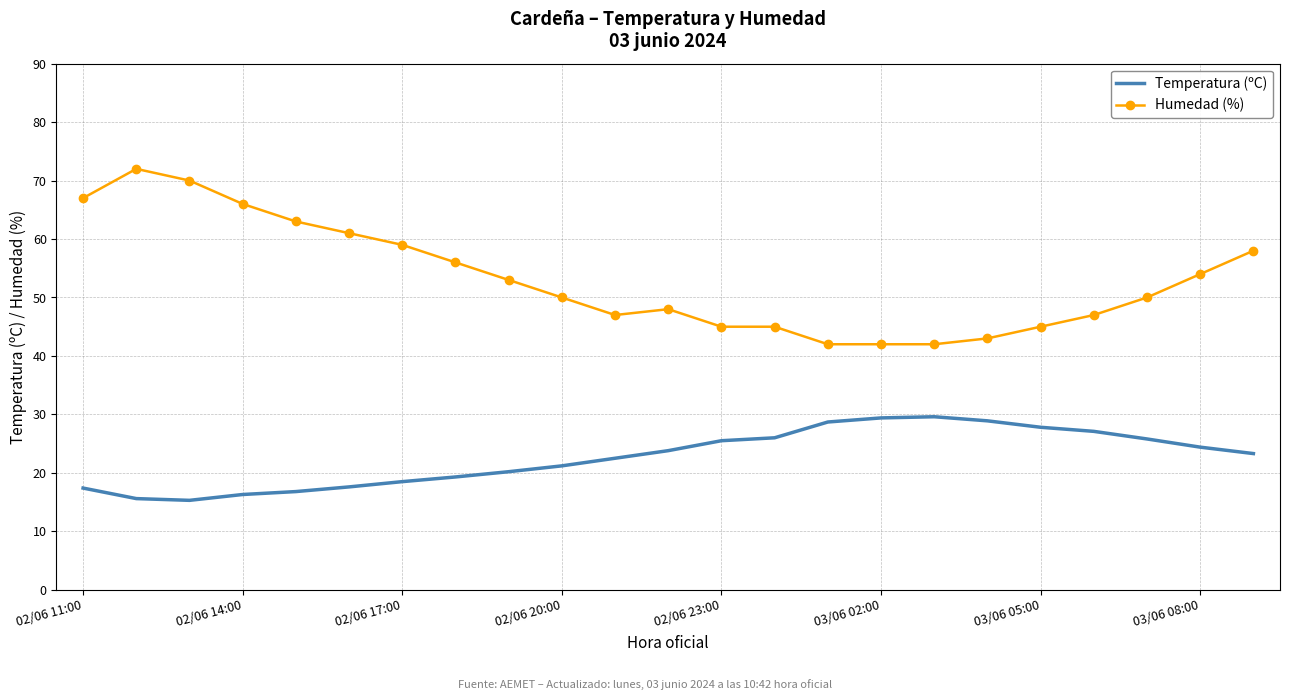

What is the difference between the maximum and minimum values in the Temperatura (ºC) series?

14.3